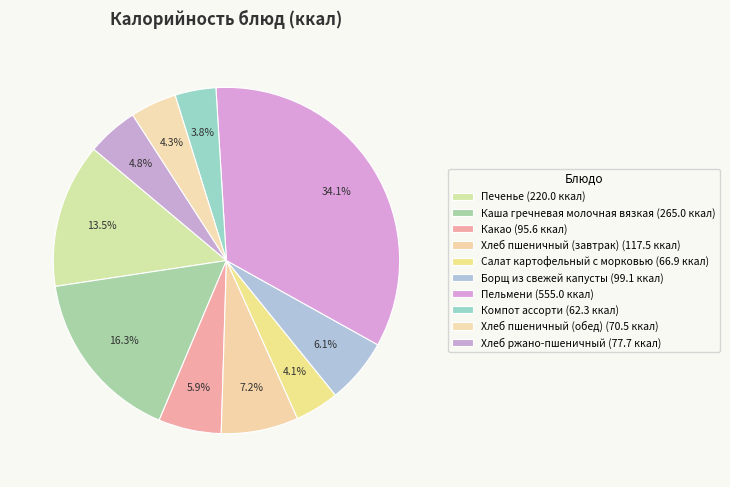

How many slices are in this pie chart?

10